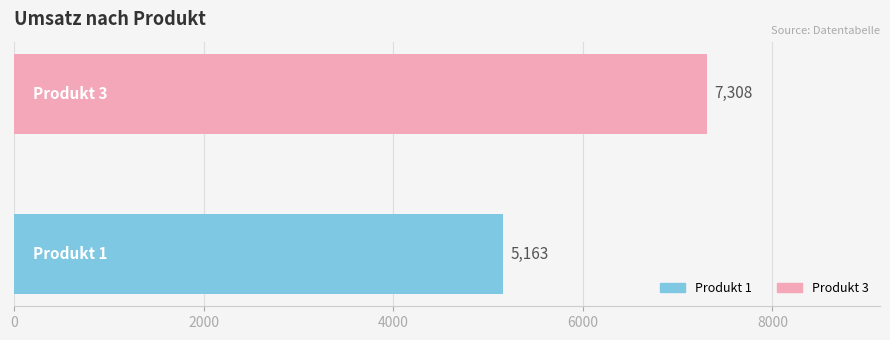

Reading bottom to top, list all the values displayed in this chart.

5163	7308